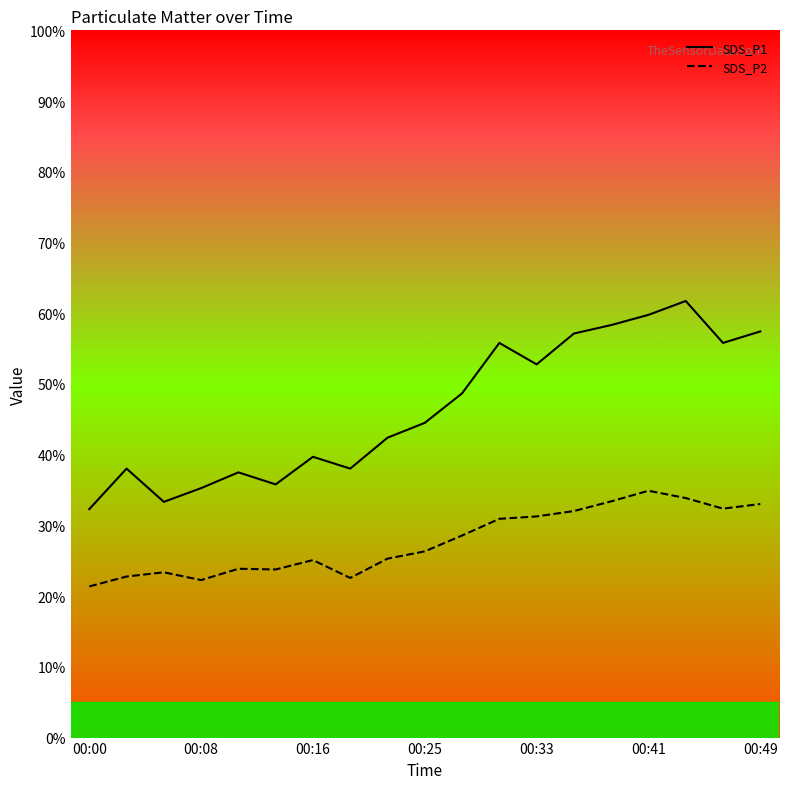

Count the number of categories in the chart.

19